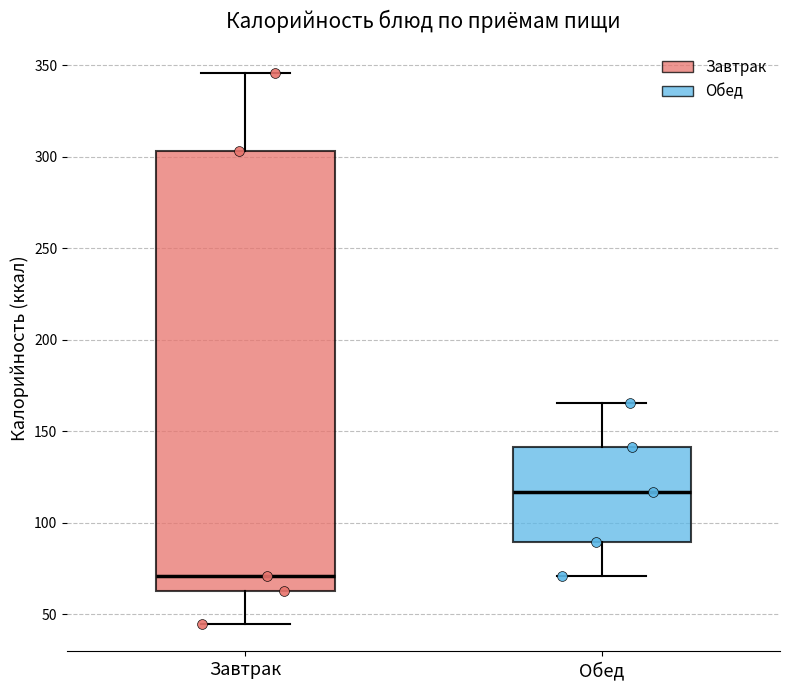

Reading left to right, read every box against the y-axis: the position of its median line, the range the box covers, and the ends of its whiskers. The values are not printed on the chart, so give them approximately, as read against the axis.

Завтрак: median 70, box 65 to 305, whiskers 45 to 345
Обед: median 115, box 90 to 140, whiskers 70 to 165